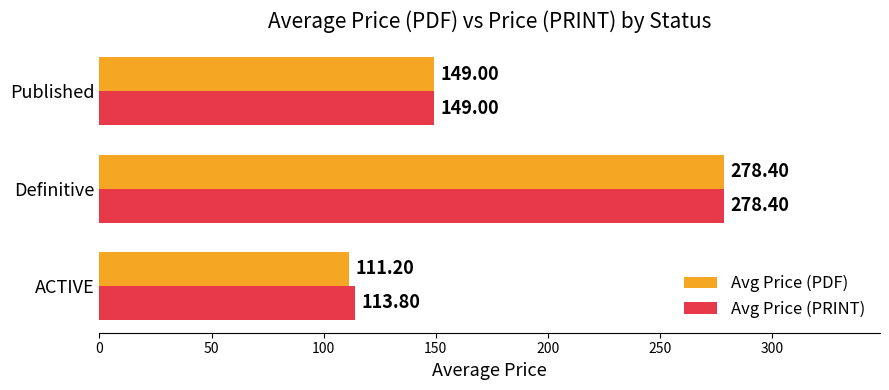

Which series has the largest total across all categories?

Avg Price (PRINT)